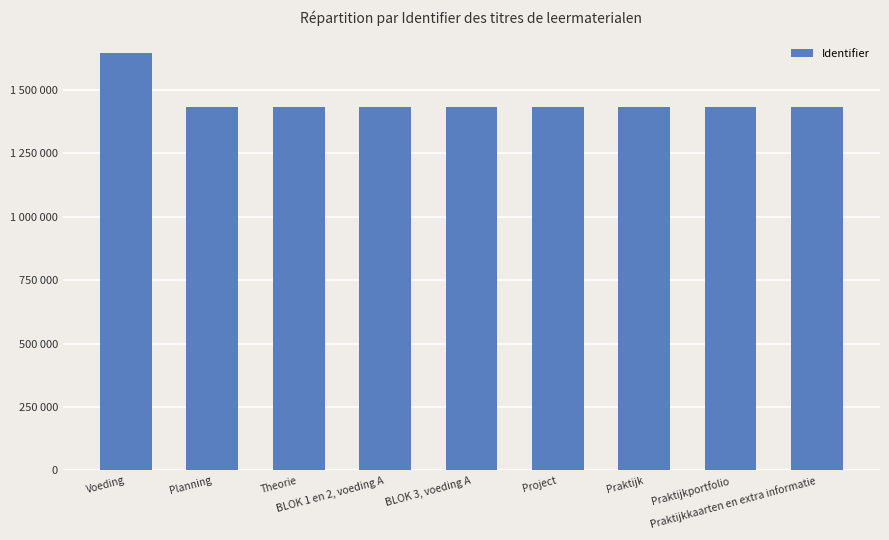

Is it true that the value at Planning is 1430927?

True